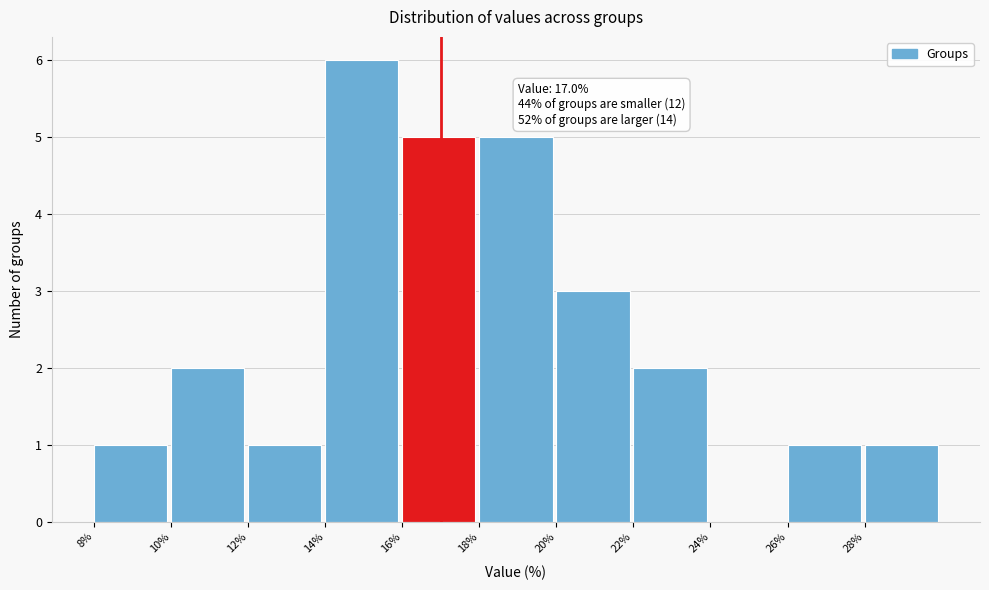

Over which range of the x-axis is the bar tallest?

14 to 16